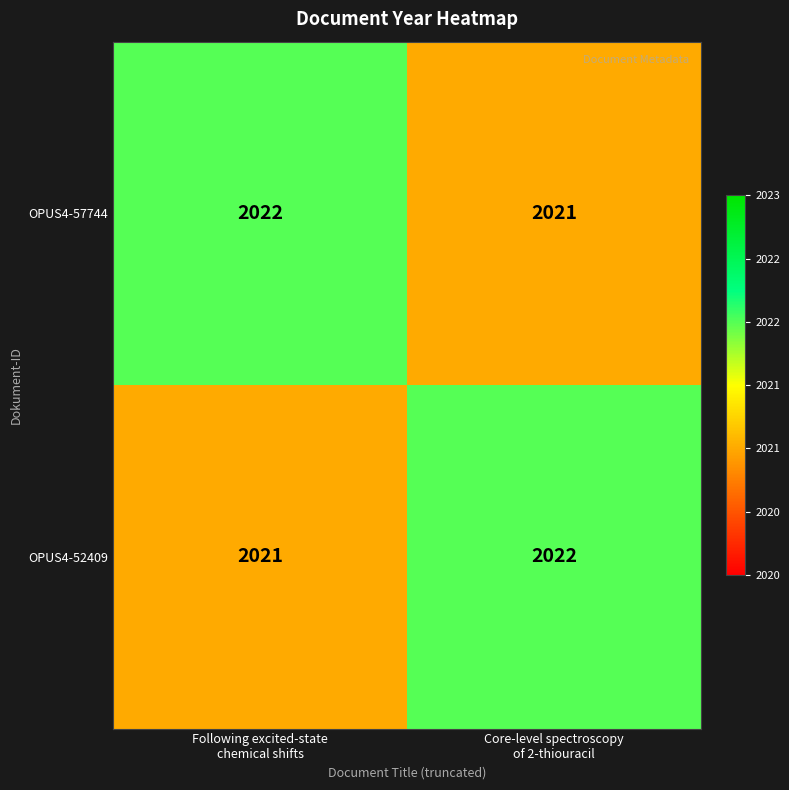

What is the maximum value shown in the chart?

2022